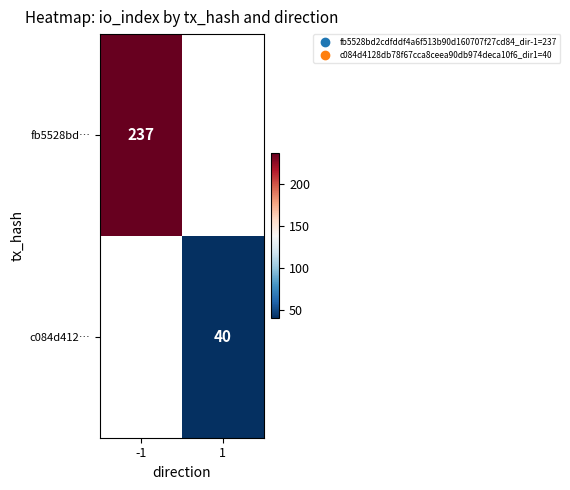

The fb5528bd… series shows 237 at -1. True or false?

True